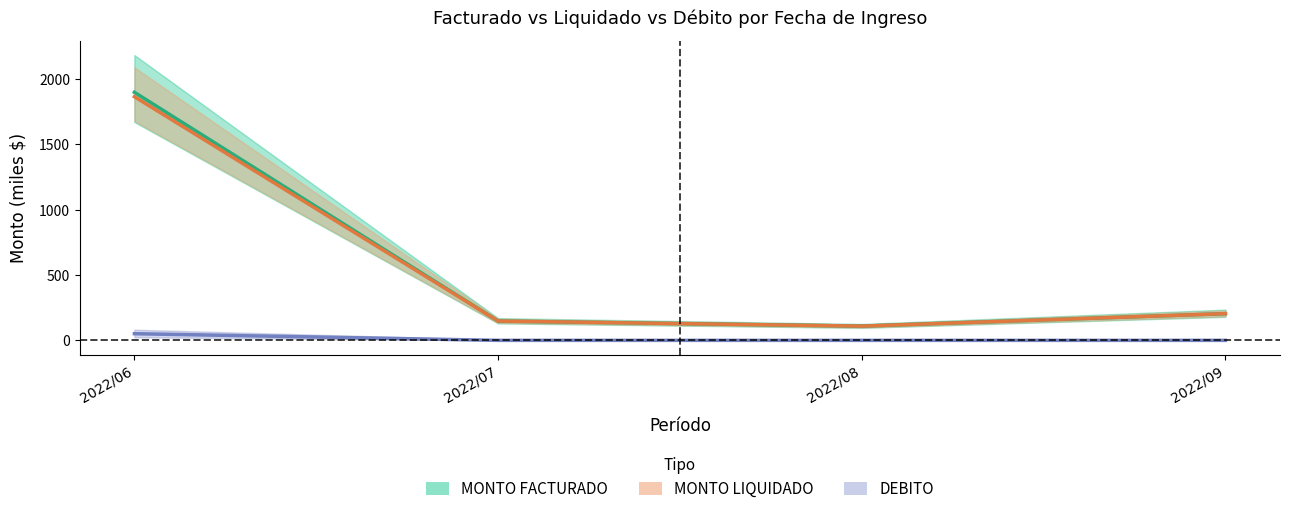

True or false: MONTO LIQUIDADO and DEBITO cross at least once.

False